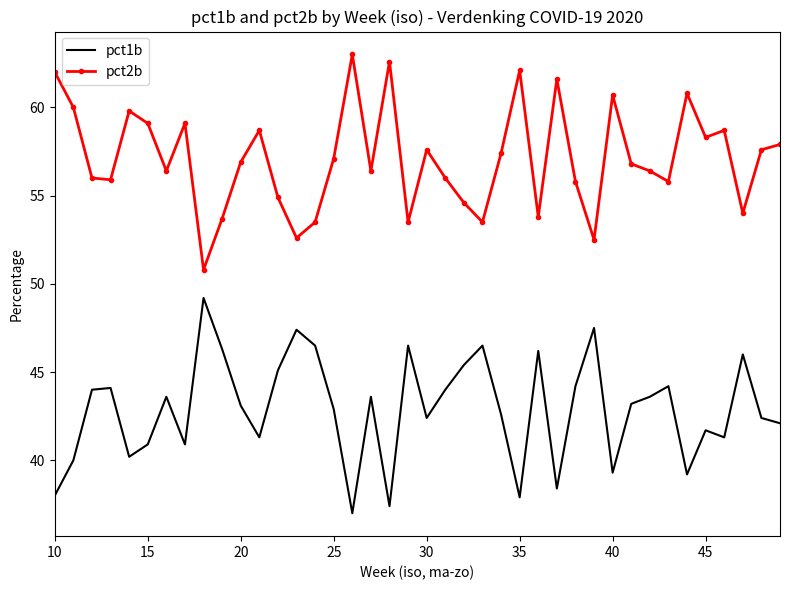

What is the smallest value displayed?

37.0